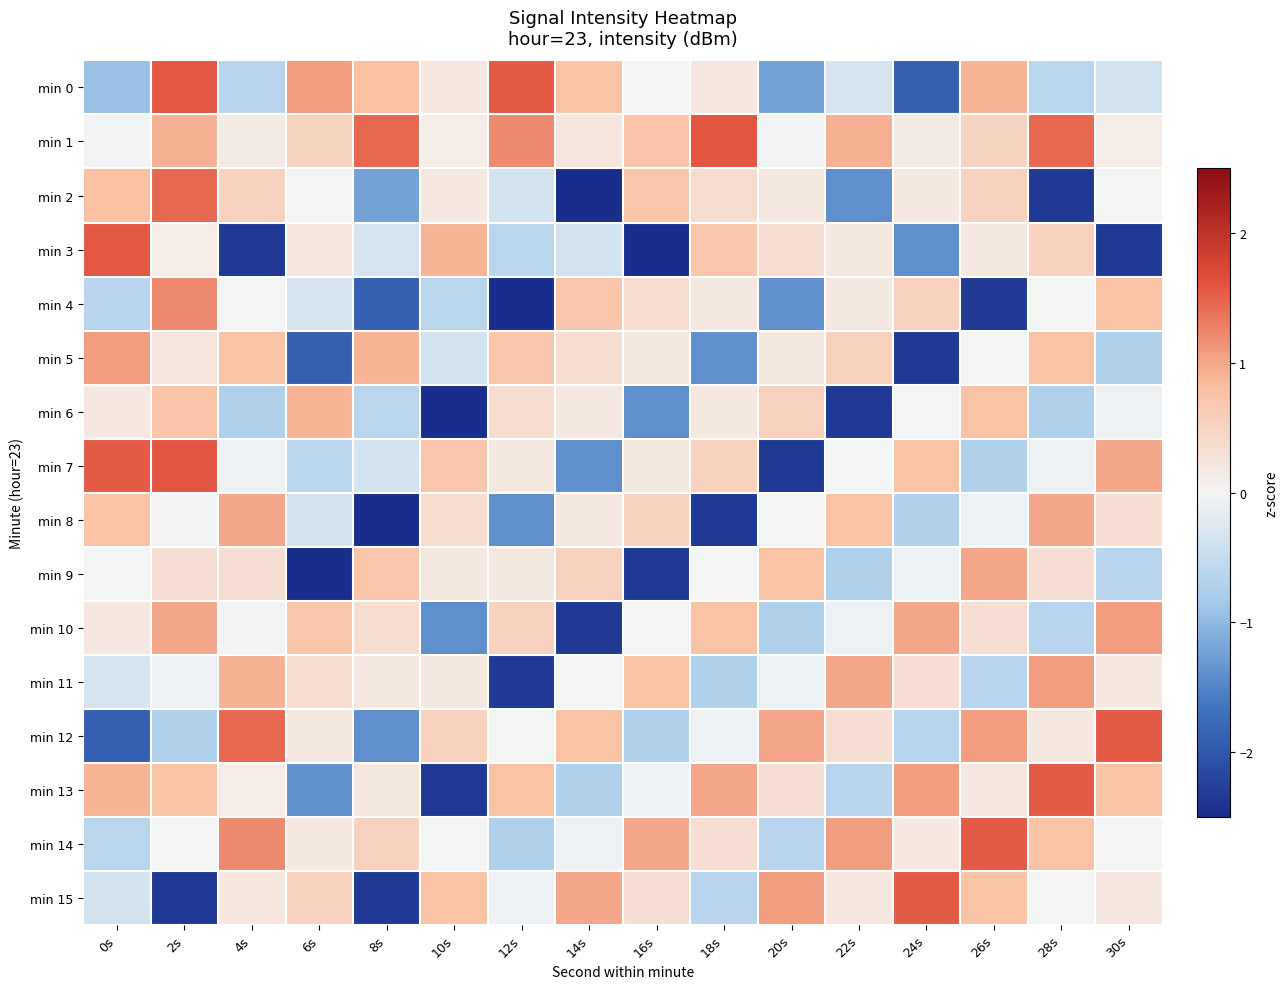

At how many categories does at least one series exceed 1?

13